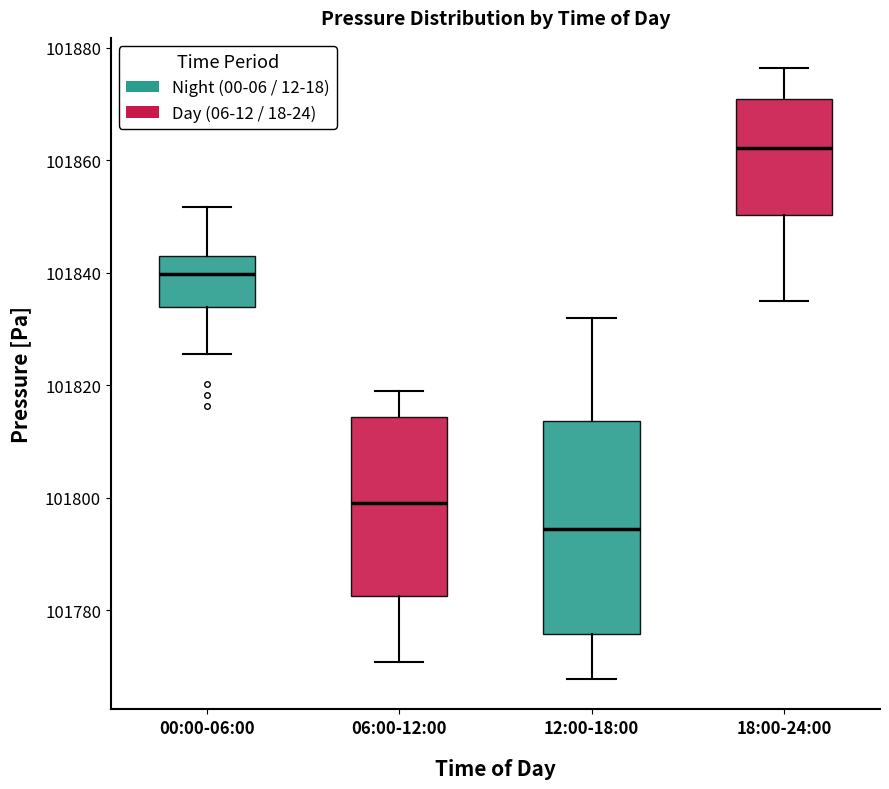

Reading left to right, transcribe this box plot: for each box, give where its median line is, the range the box spans, and where its two whiskers end, as read against the y-axis. The values are not printed on the chart, so give them approximately, as read against the axis.

00:00-06:00: median 101840, box 101834 to 101844, whiskers 101826 to 101852
06:00-12:00: median 101800, box 101782 to 101814, whiskers 101770 to 101818
12:00-18:00: median 101794, box 101776 to 101814, whiskers 101768 to 101832
18:00-24:00: median 101862, box 101850 to 101870, whiskers 101834 to 101876